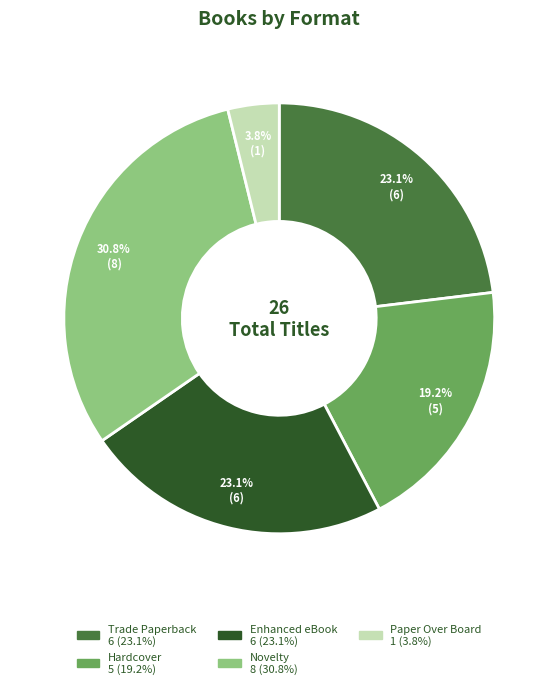

Which slice is the smallest?

Paper Over Board